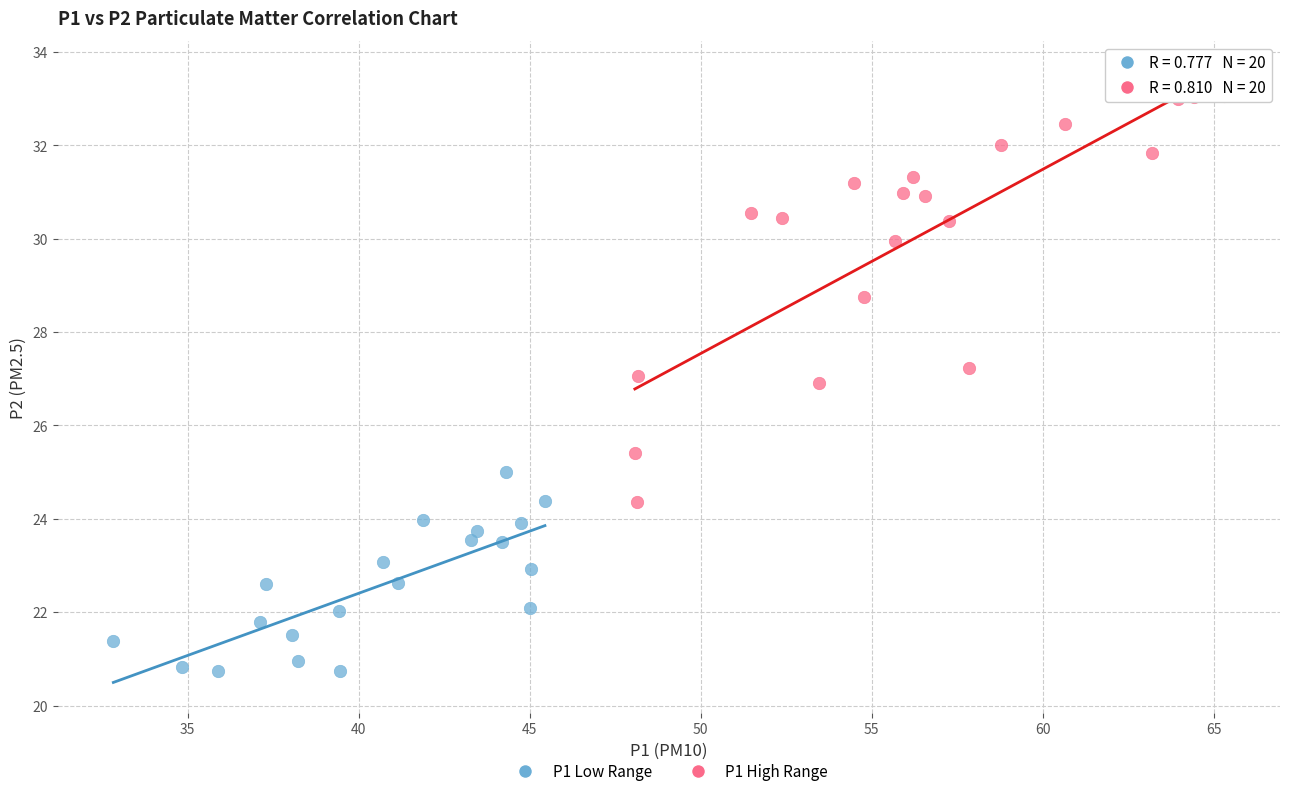

Which series reaches the minimum Y coordinate?

P1 Low Range